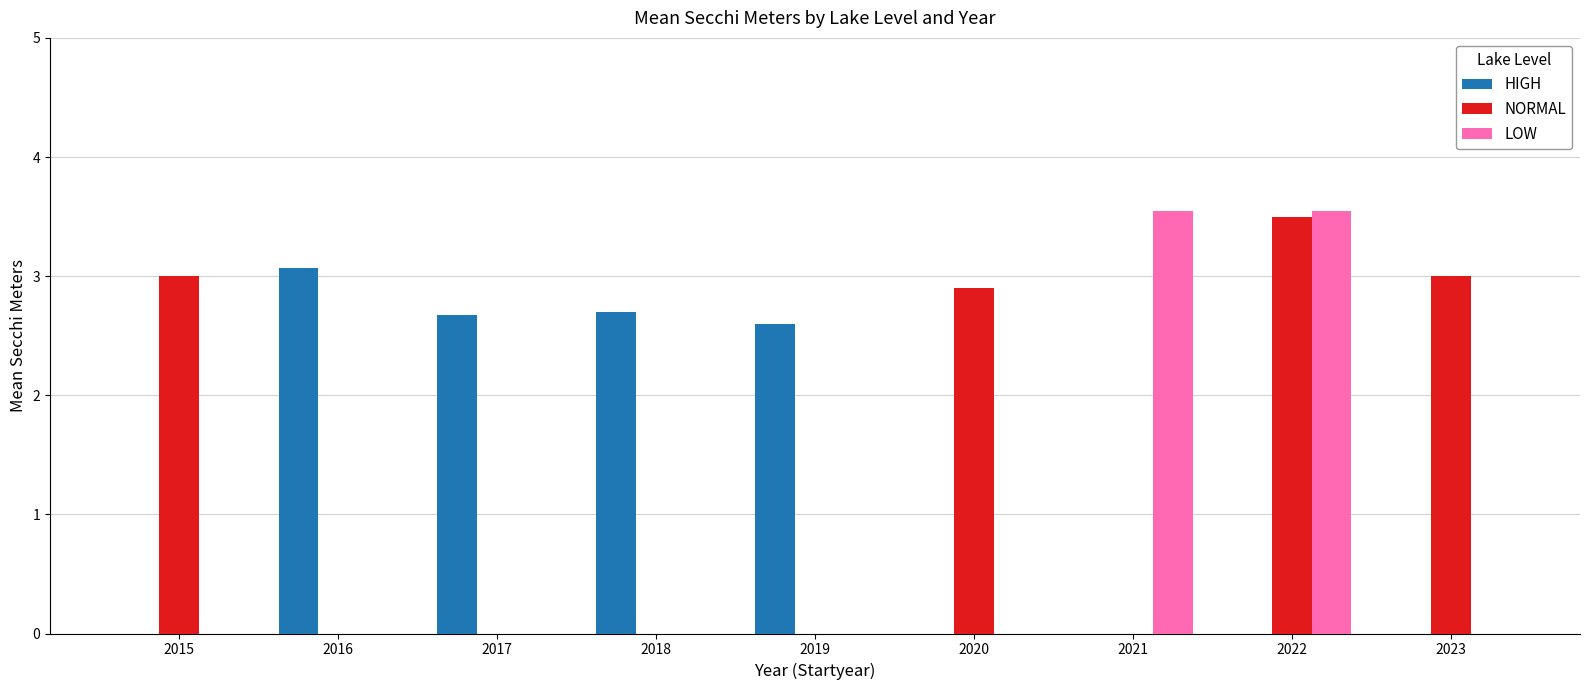

What is the sum of all HIGH values?

11.0